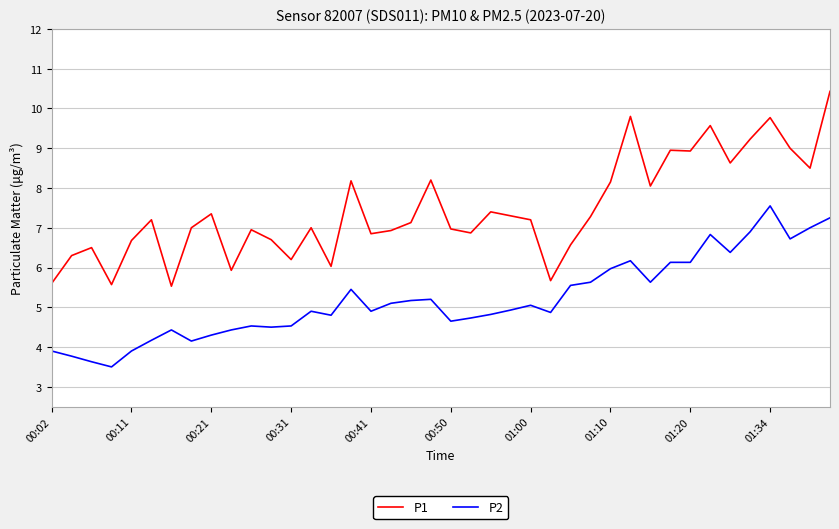

Rank the series by their average value, from lowest to highest.

P2, P1